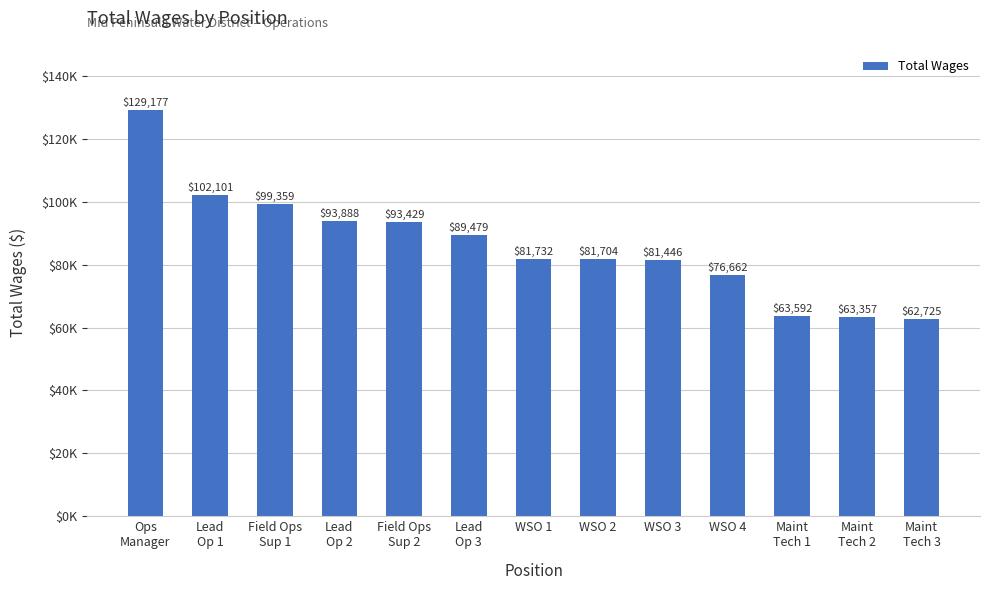

Are the bars horizontal?

No